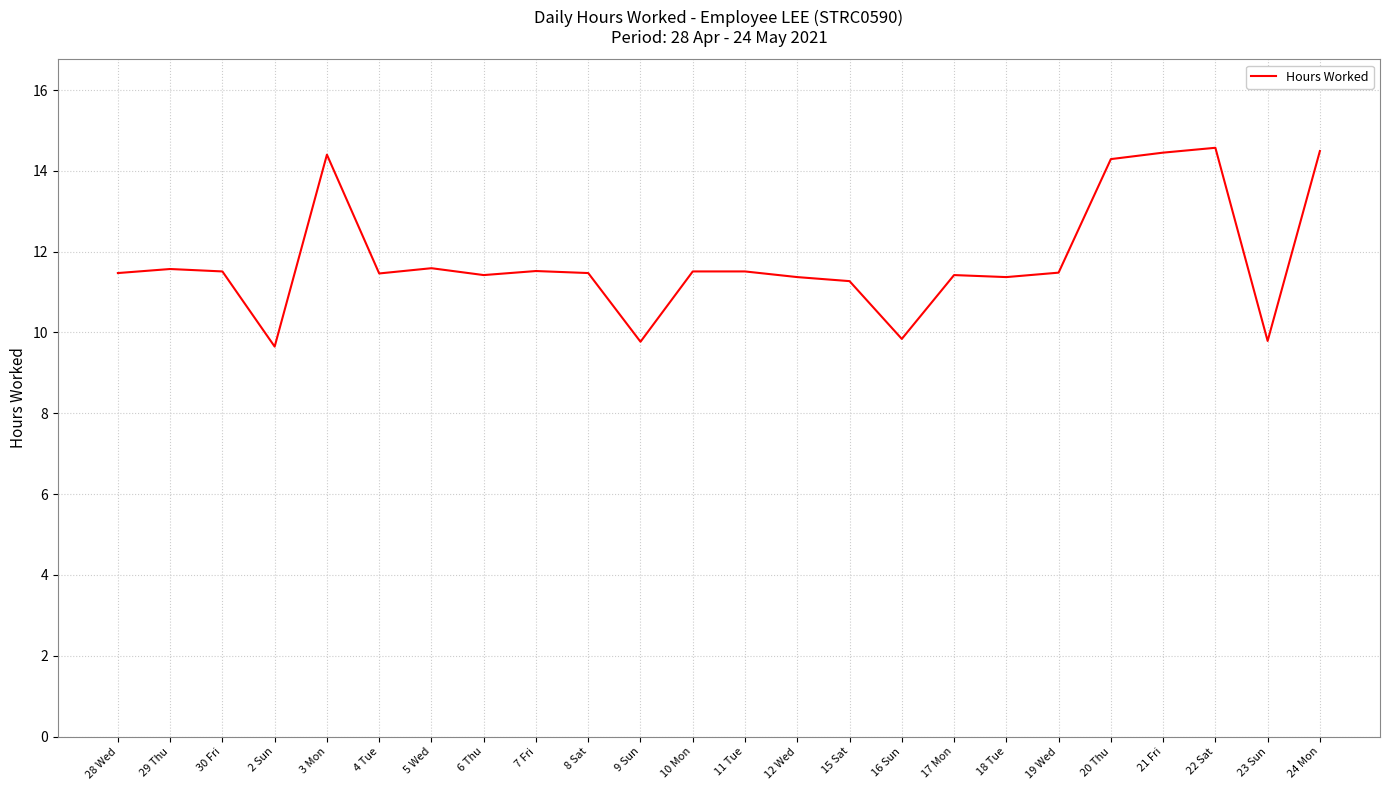

How many distinct data groups are displayed?

1